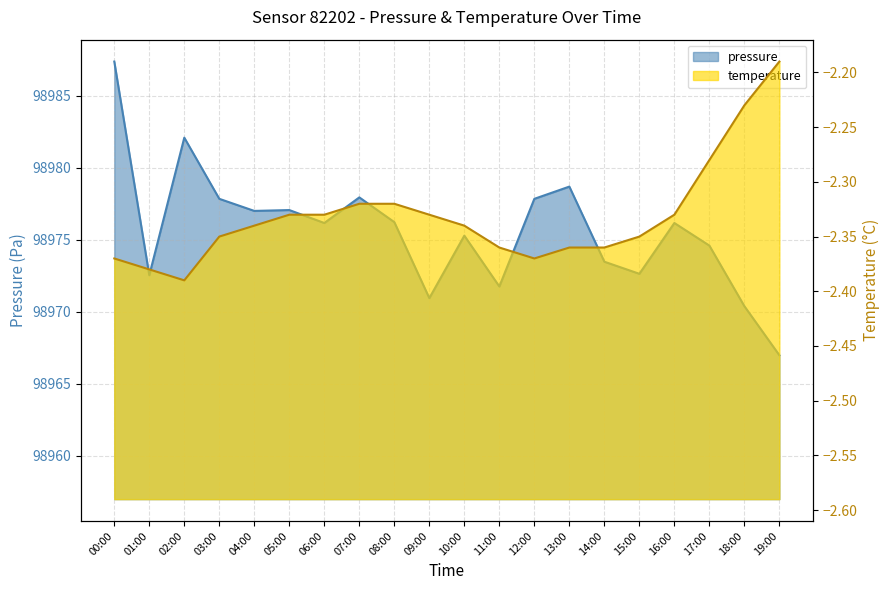

Where is pressure nearest to the value 98977?

04:00